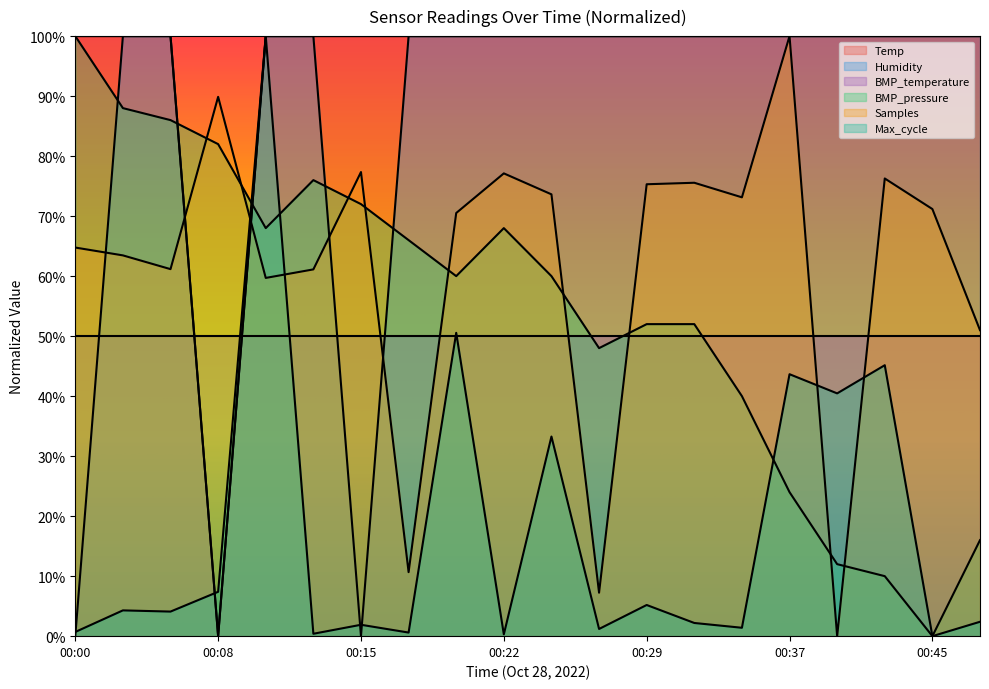

At which label is Humidity closest to 50?

00:00